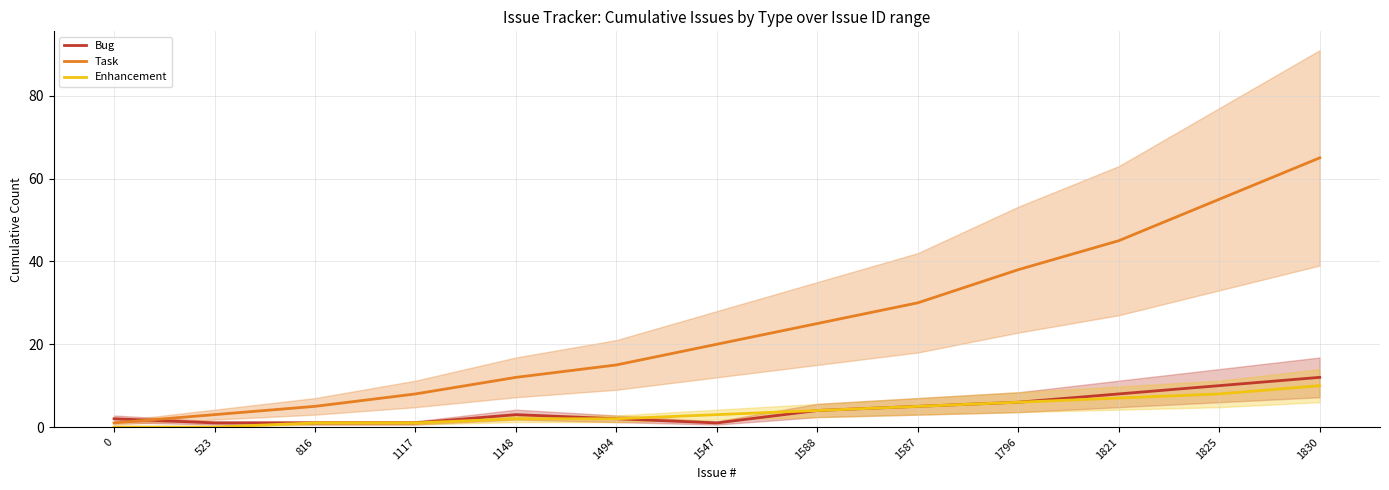

Reading left to right, list all the values displayed in this chart.

Bug: 0=2	523=1	816=1	1117=1	1148=3	1494=2	1547=1	1588=4	1587=5	1796=6	1821=8	1825=10	1830=12
Task: 0=1	523=3	816=5	1117=8	1148=12	1494=15	1547=20	1588=25	1587=30	1796=38	1821=45	1825=55	1830=65
Enhancement: 0=0	523=0	816=1	1117=1	1148=2	1494=2	1547=3	1588=4	1587=5	1796=6	1821=7	1825=8	1830=10